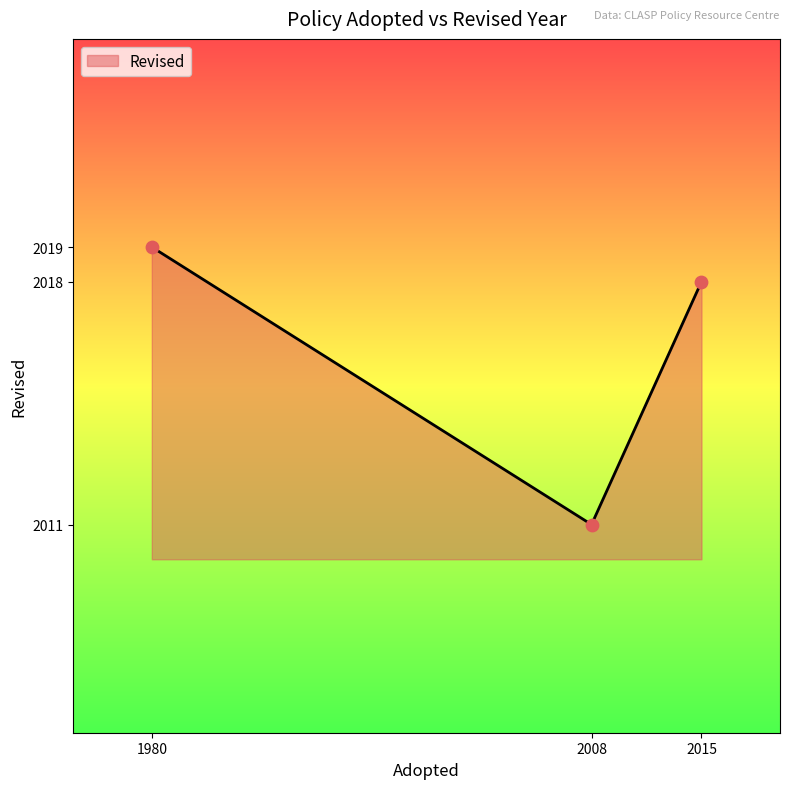

What is the change in value from 1980 to 2008?

-8